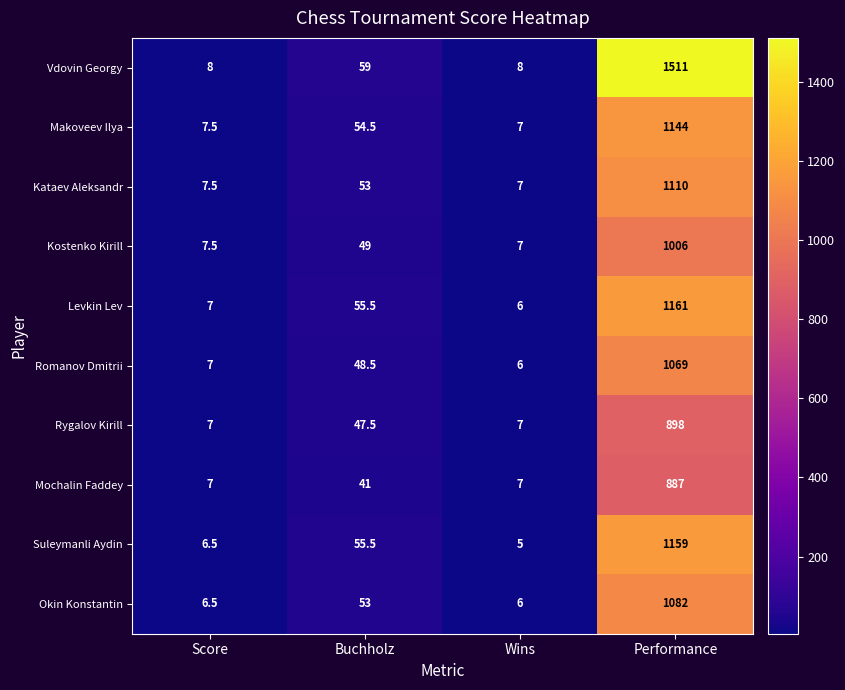

The Okin Konstantin series shows 1763.4 at Performance. True or false?

False